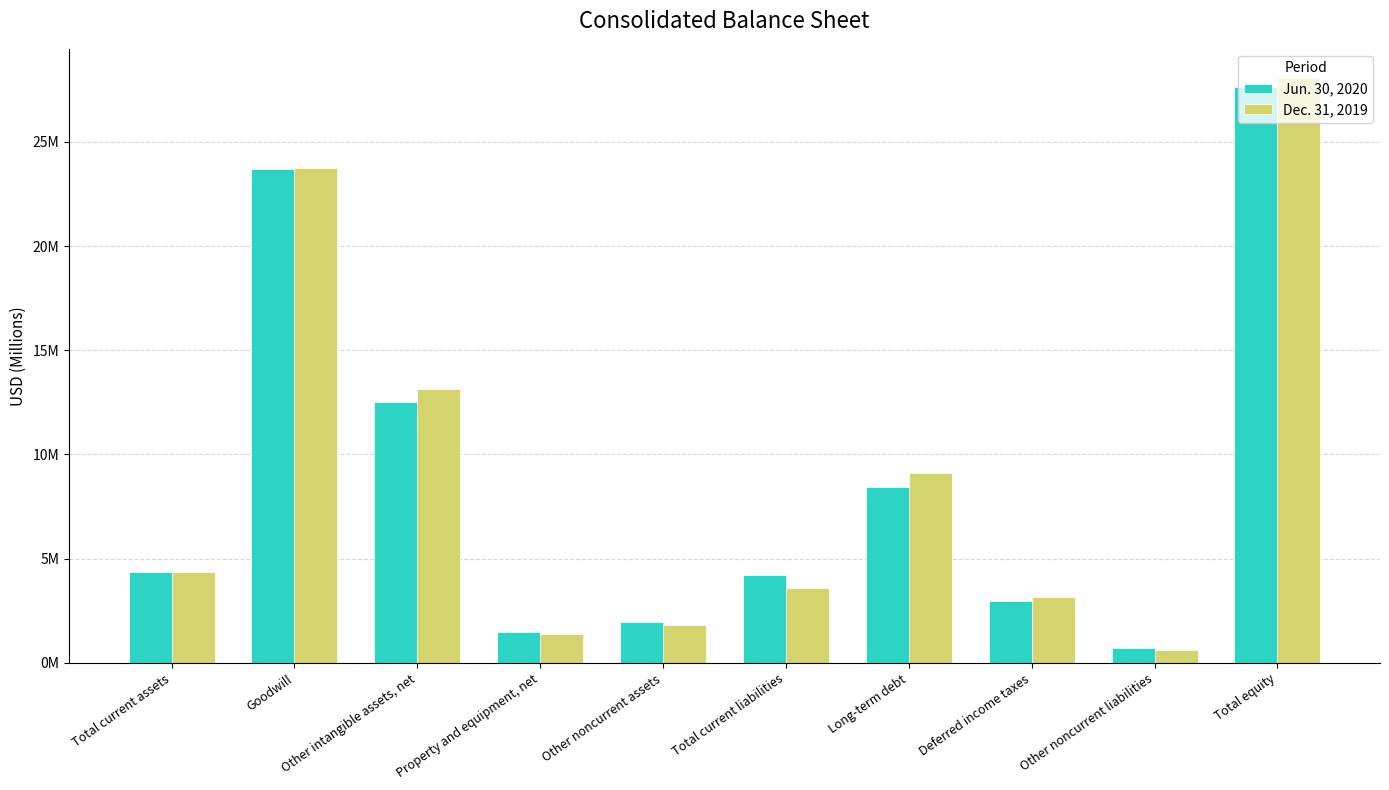

What value does the Dec. 31, 2019 series have at Long-term debt?

9.1